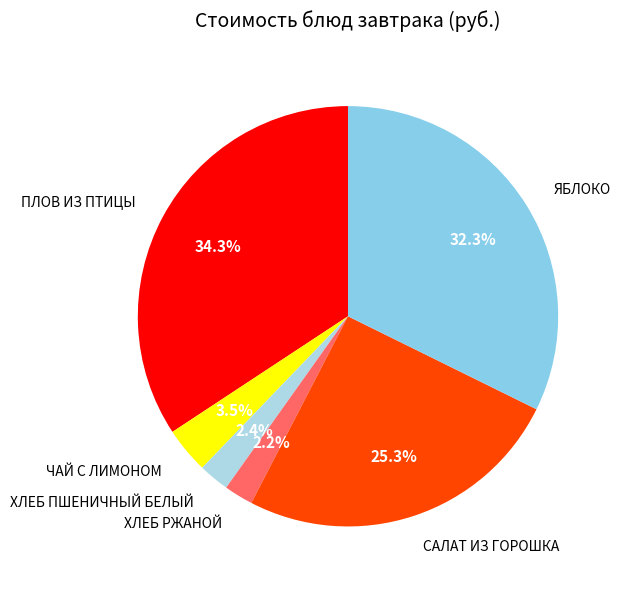

Between ЯБЛОКО and ХЛЕБ ПШЕНИЧНЫЙ БЕЛЫЙ, which is larger?

ЯБЛОКО